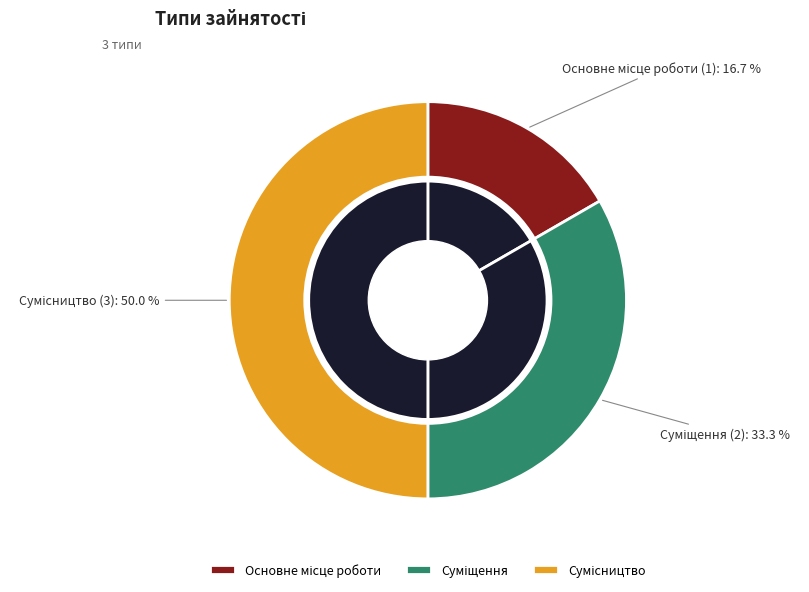

Is it true that Суміщення is 33% of the pie?

True